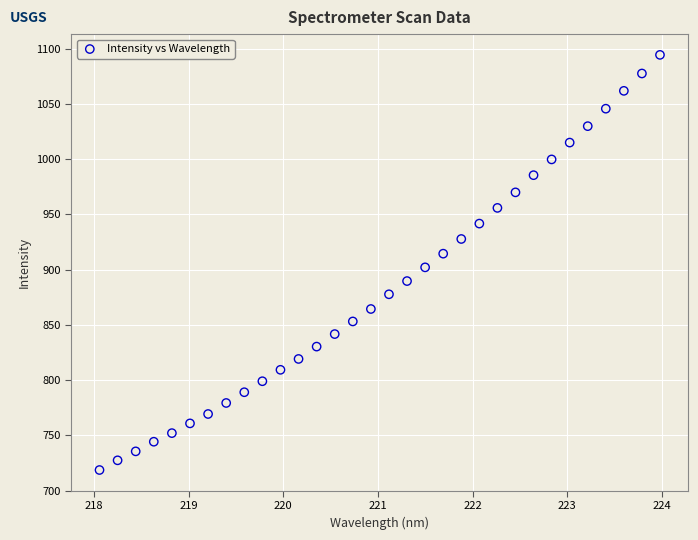

What is the range of X values (max minus min)?

5.9